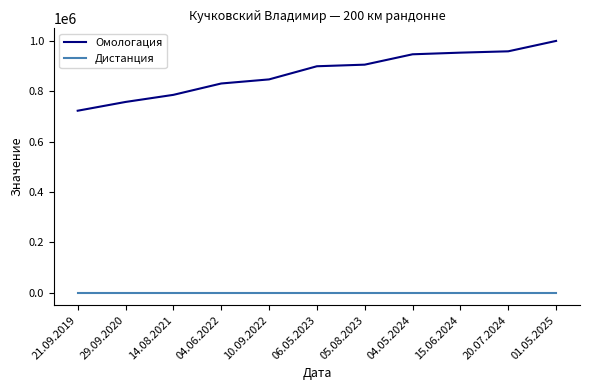

Which series changed the most between 29.09.2020 and 15.06.2024?

Омологация